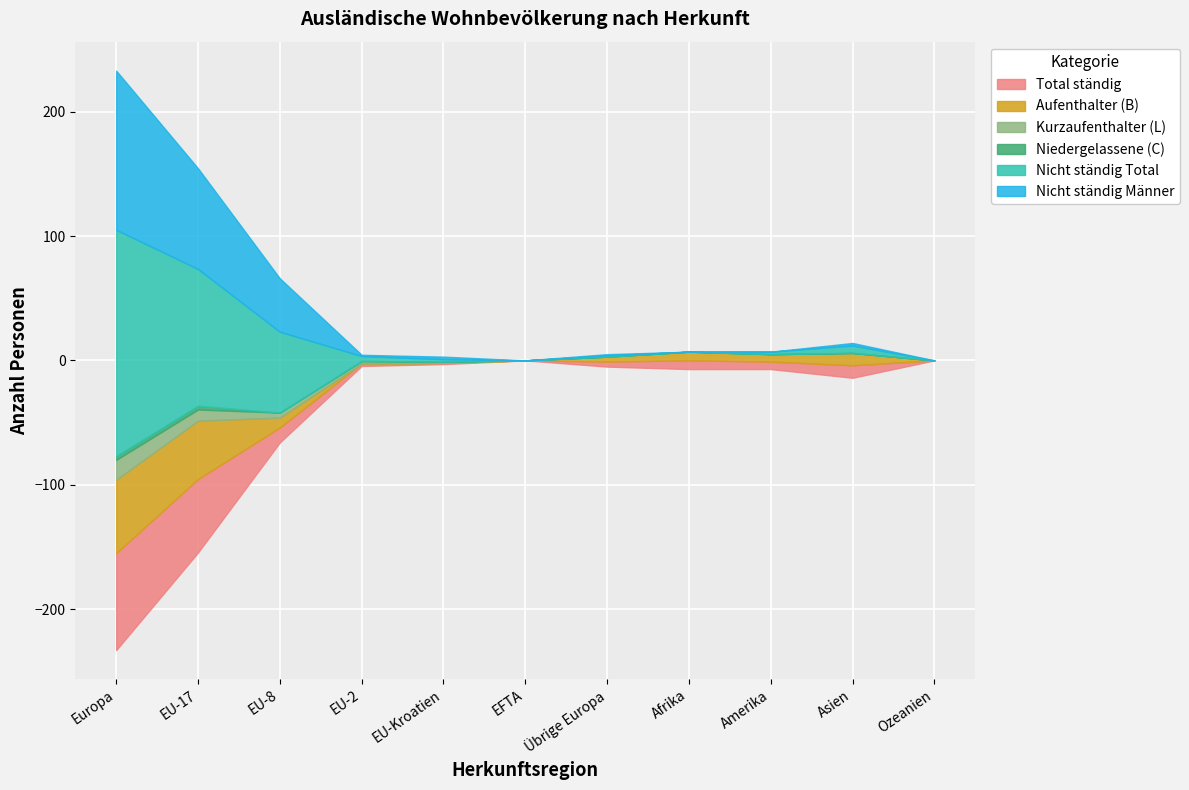

Where is the first local maximum for Nicht ständig Total?

Asien